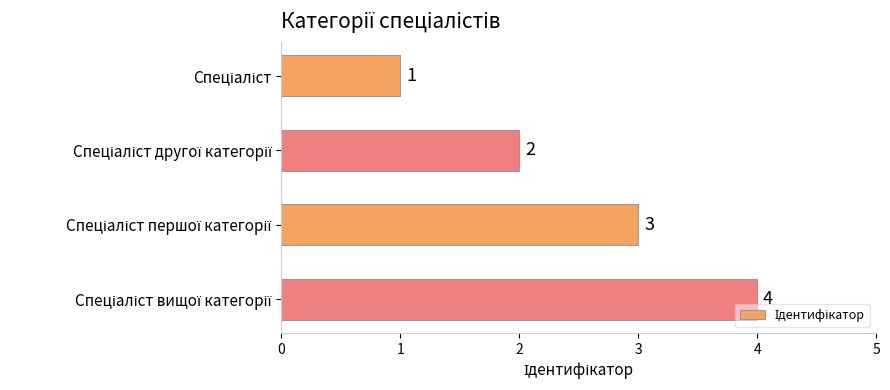

What is the difference between the maximum and minimum values?

3